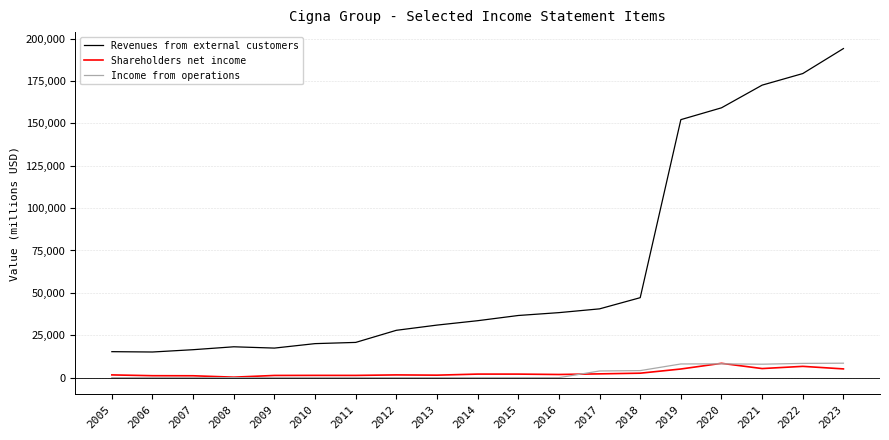

At which category is the sum across all series the highest?

2023